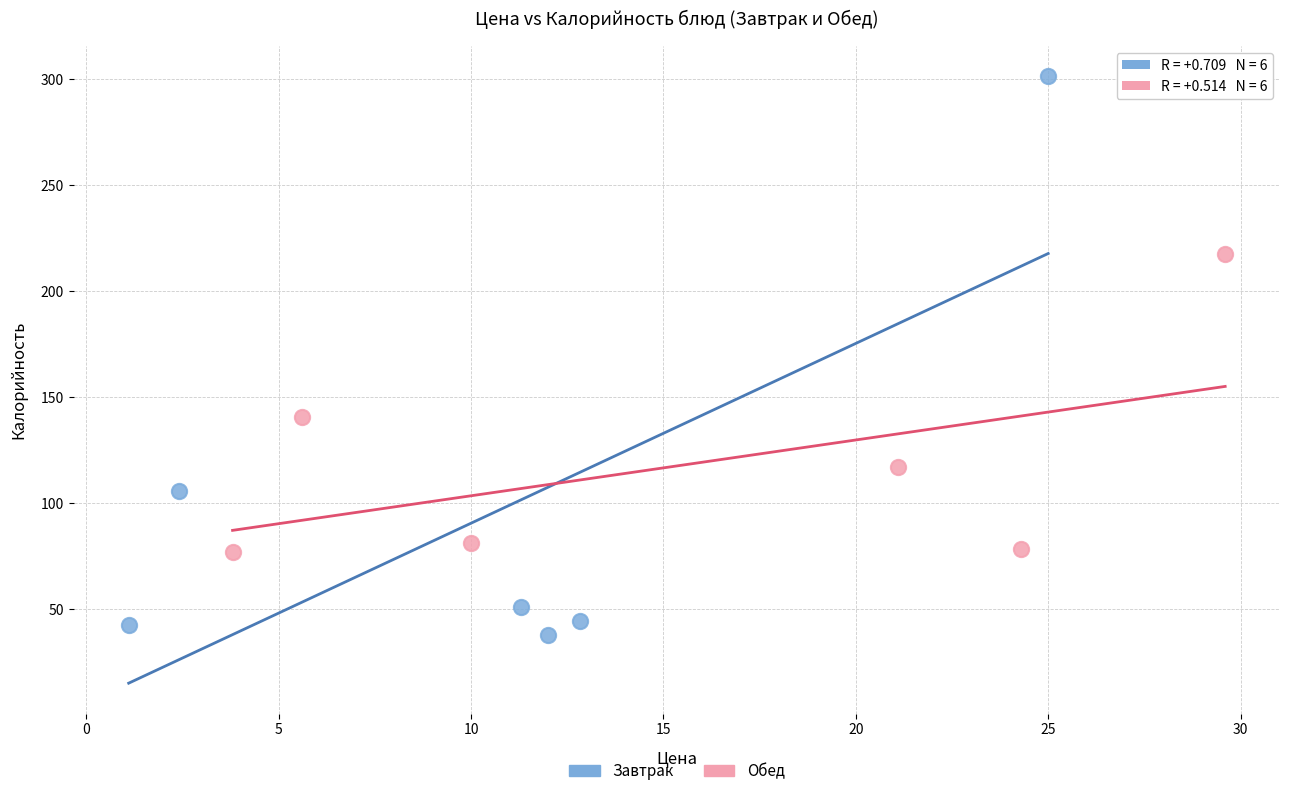

Which series has the largest Y range (max minus min)?

Завтрак